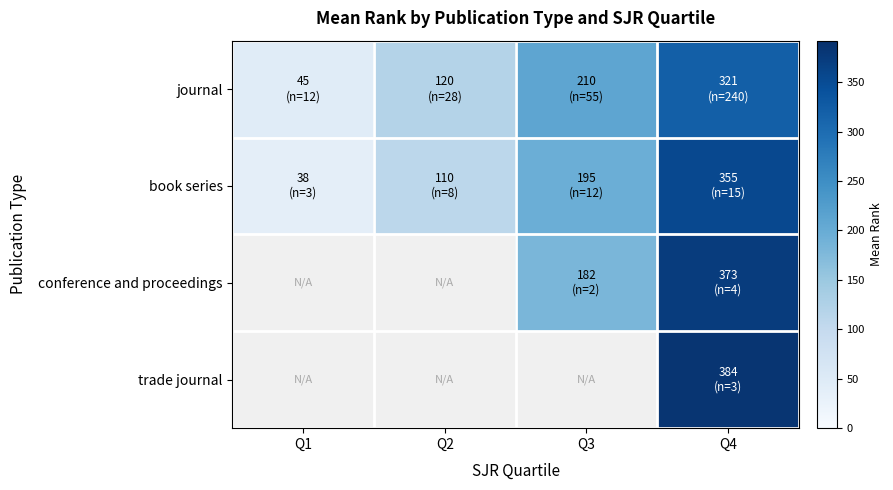

Rank the series by their maximum value, from lowest to highest.

journal, book series, conference and proceedings, trade journal